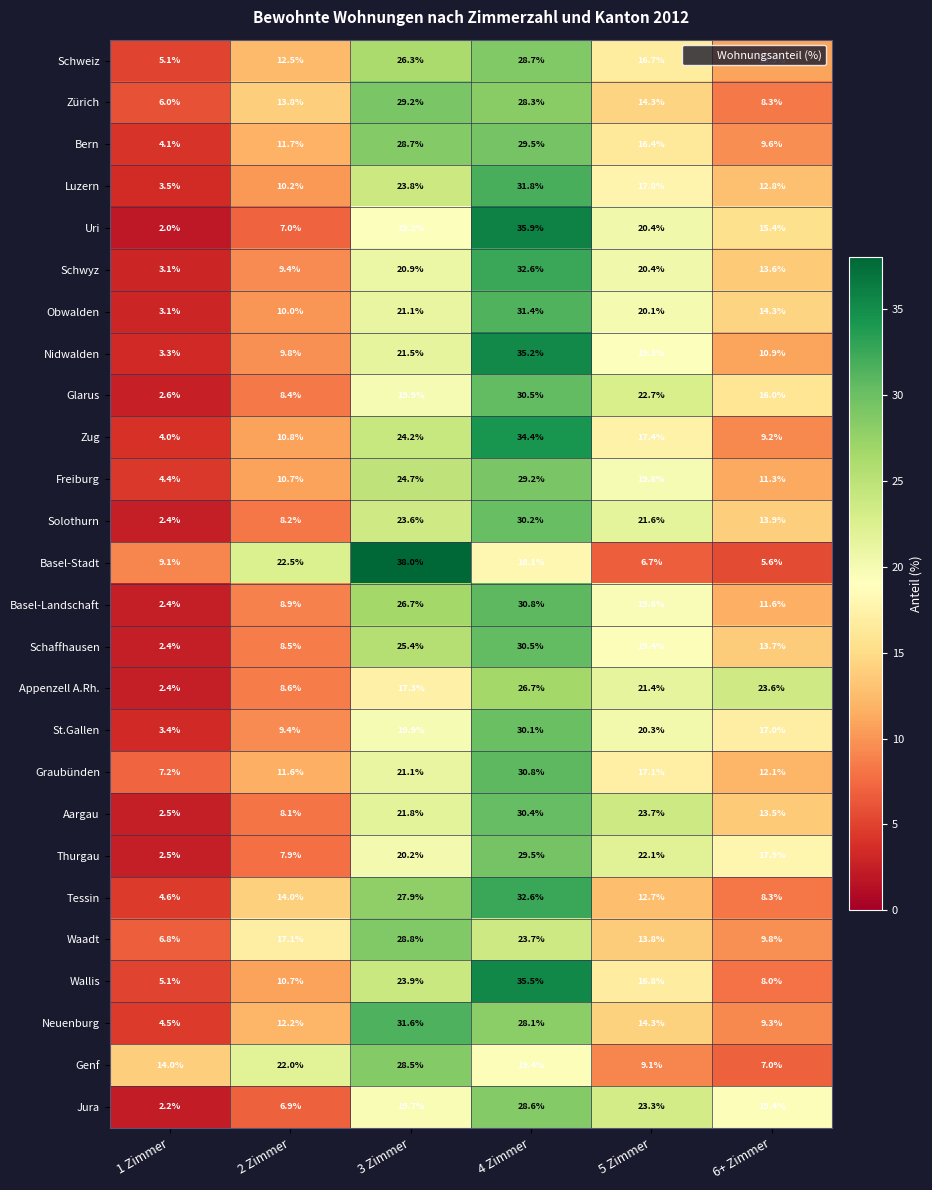

List the labels in order of Freiburg value, largest first.

4 Zimmer, 3 Zimmer, 5 Zimmer, 6+ Zimmer, 2 Zimmer, 1 Zimmer